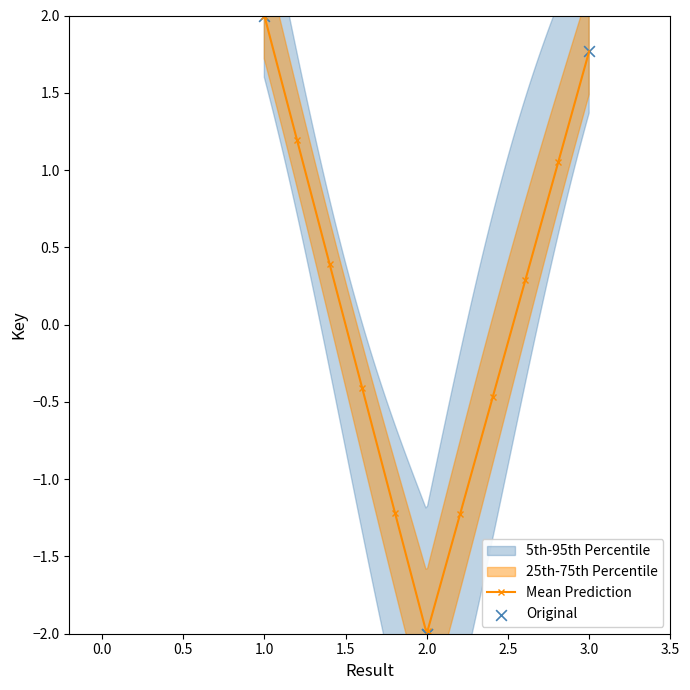

Between 3 and 1, which is larger?

1